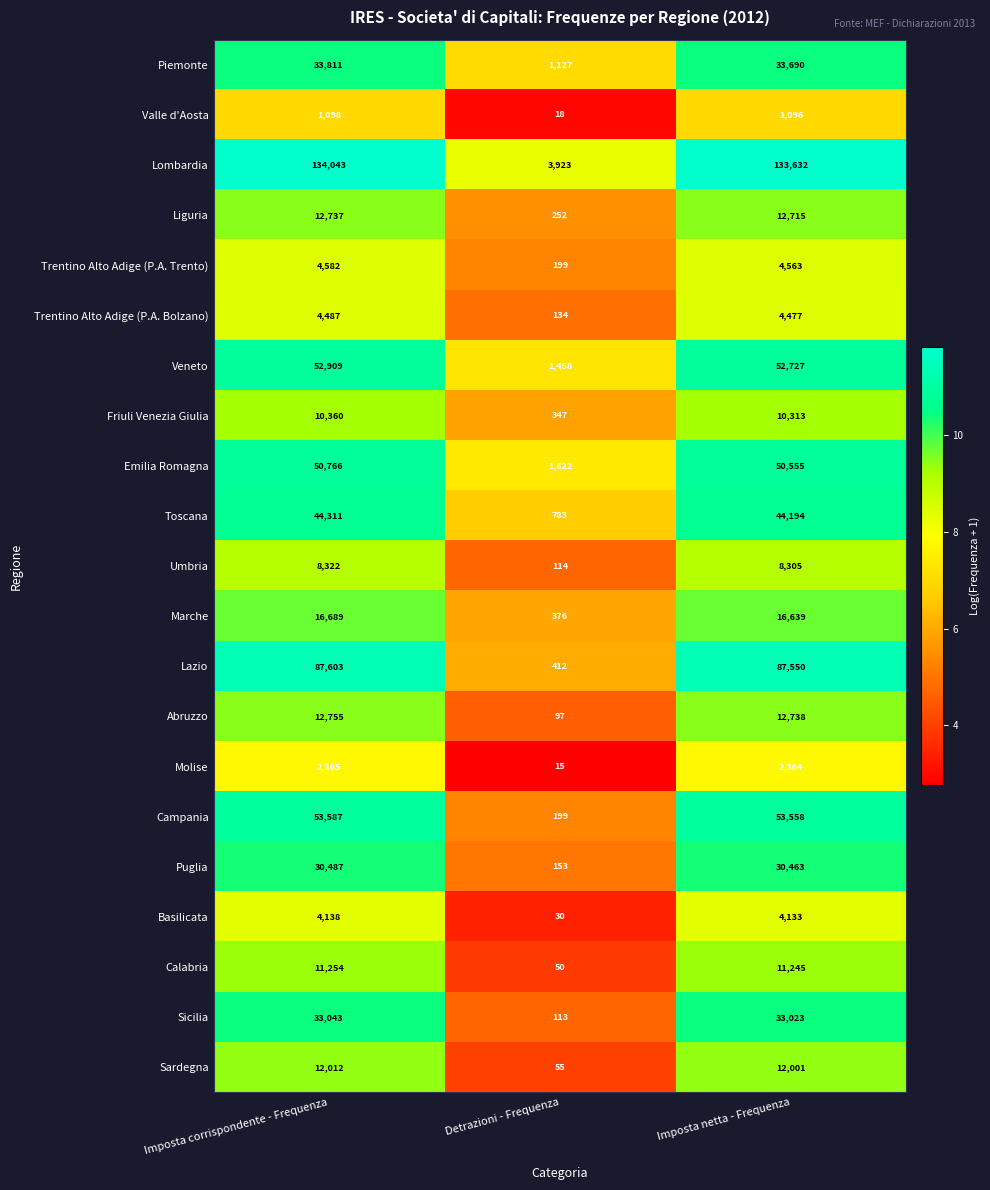

What is the difference between the maximum and minimum values in the Liguria series?

12485